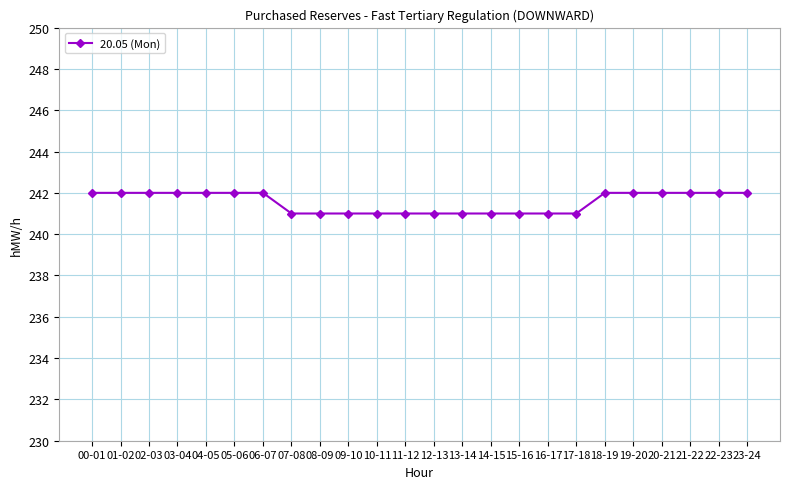

The value at 01-02 is 242. True or false?

True